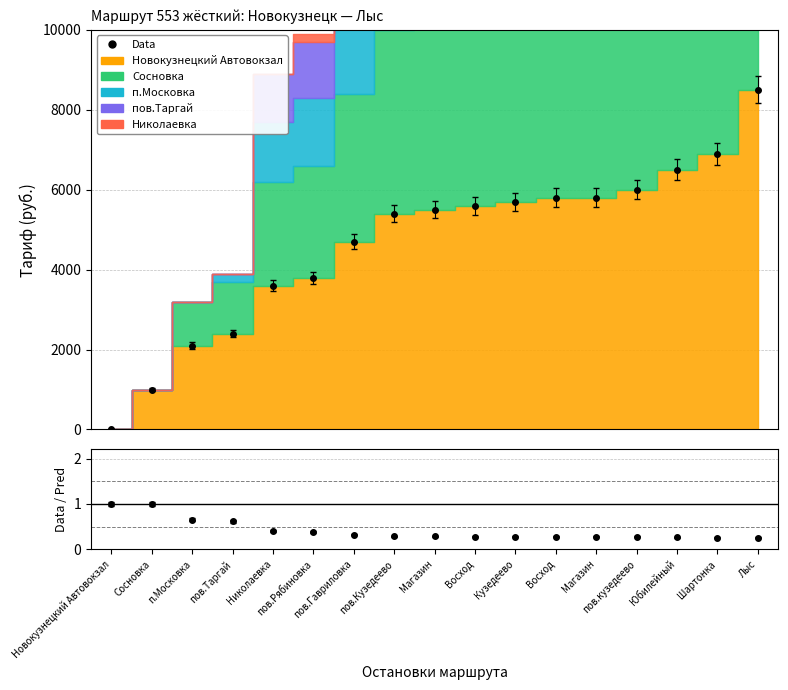

How many data points in пов.Таргай are above 3400?

8